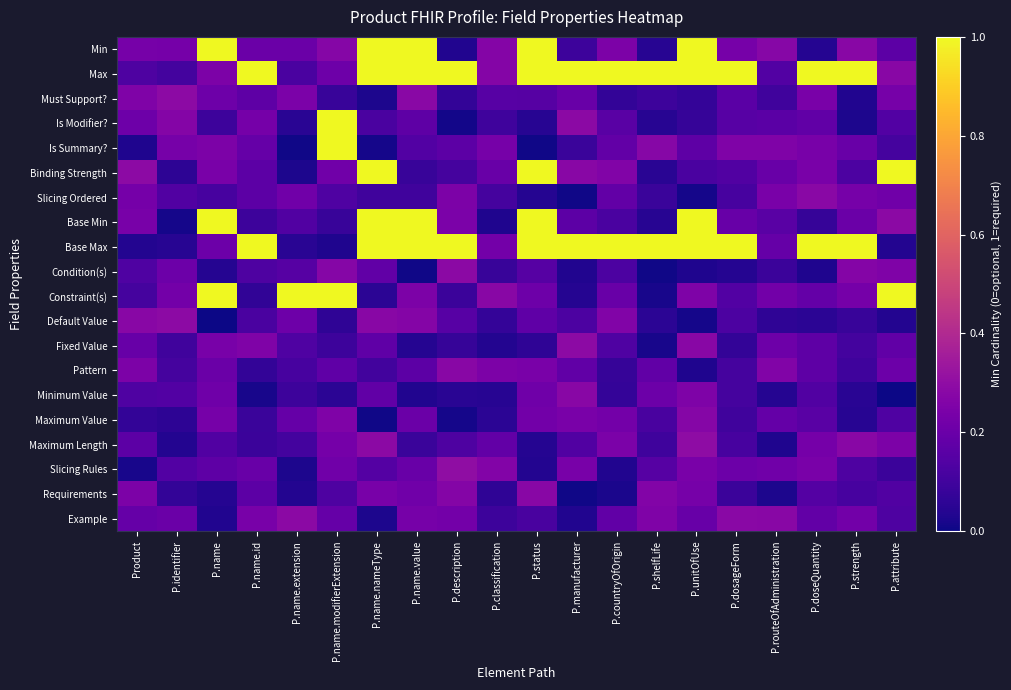

Rank the series at P.unitOfUse from highest to lowest value.

Min, Max, Base Min, Base Max, Maximum Length, Fixed Value, Maximum Value, Minimum Value, Constraint(s), Slicing Rules, Requirements, Example, Is Summary?, Binding Strength, Is Modifier?, Must Support?, Condition(s), Pattern, Default Value, Slicing Ordered